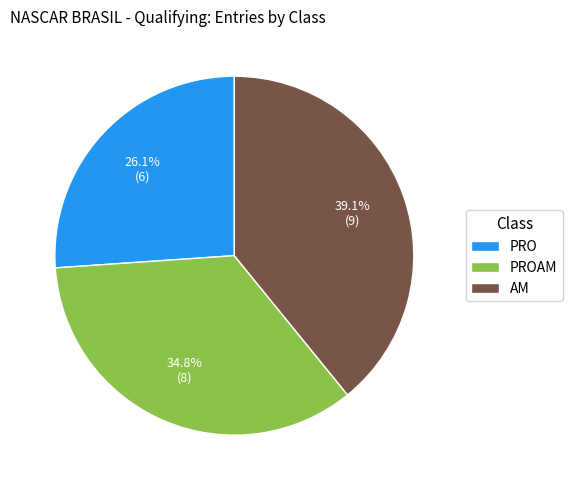

Which category has the biggest portion of the pie?

AM